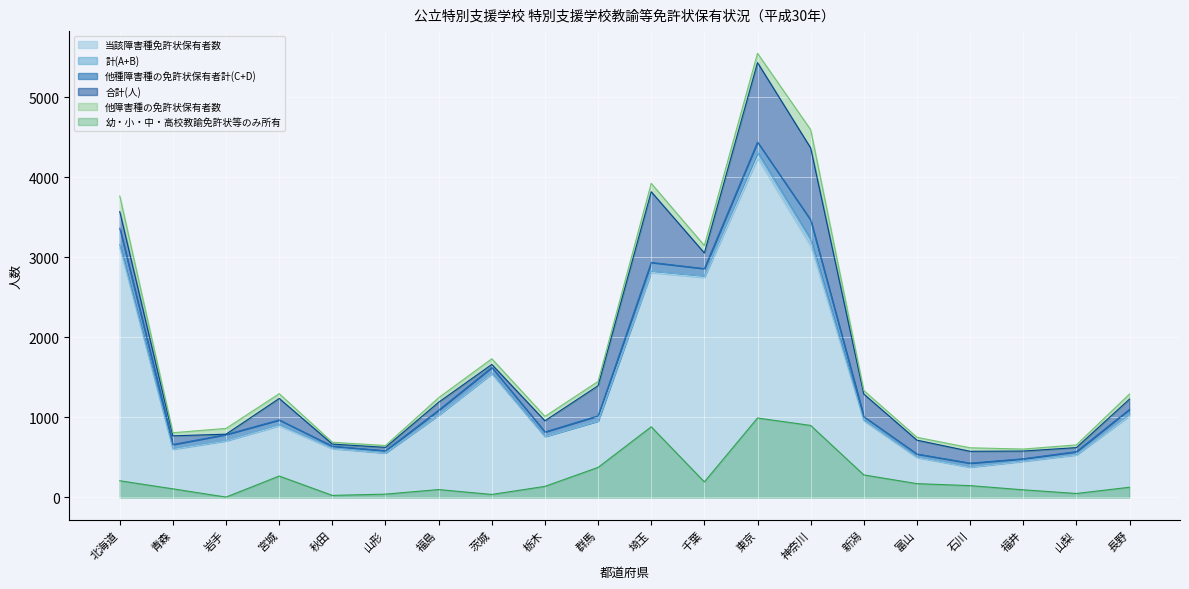

At which category is the sum across all series the highest?

東京